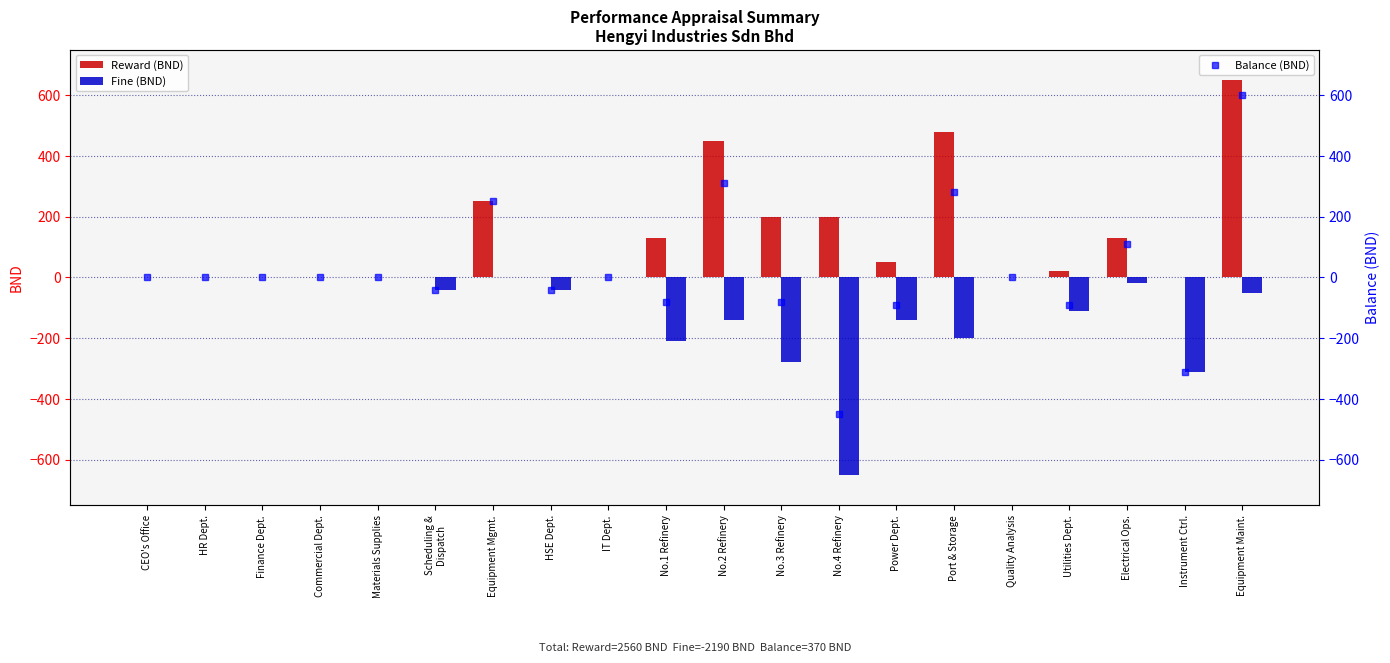

What is the difference between the highest and lowest values at No.1 Refinery?

340